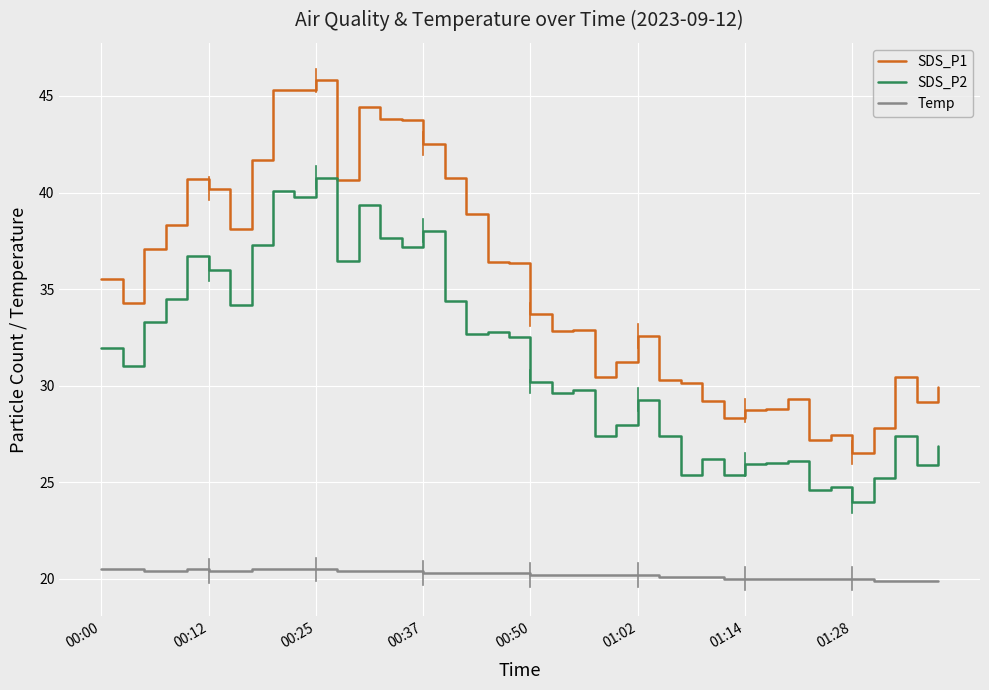

What is the maximum value for SDS_P1?

45.8